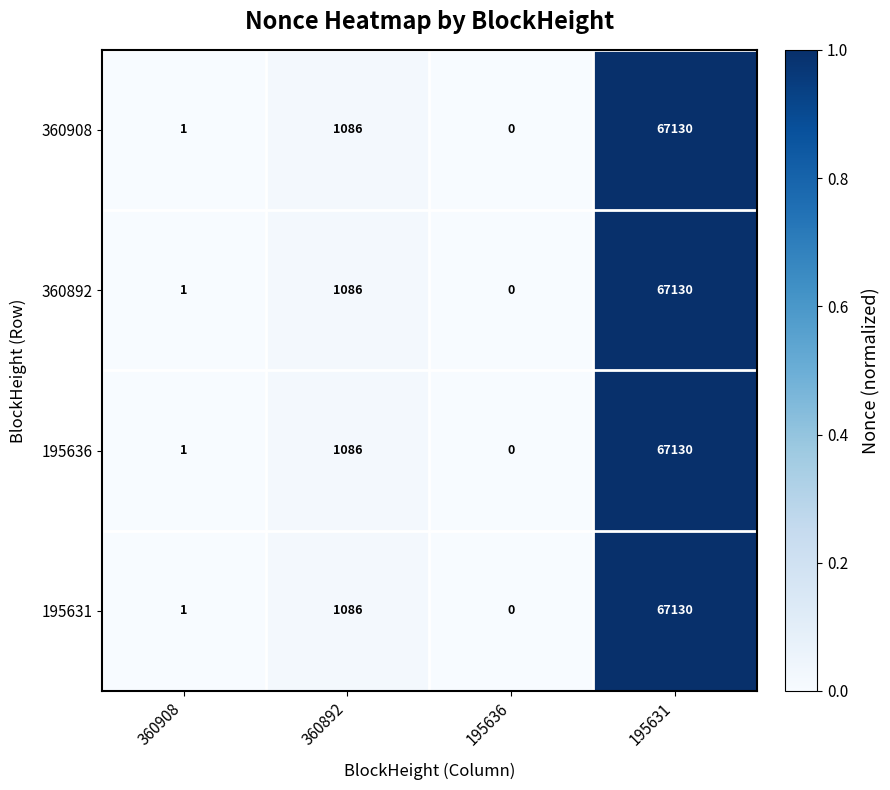

The value of 195636 at 360892 is 1086. True or false?

True